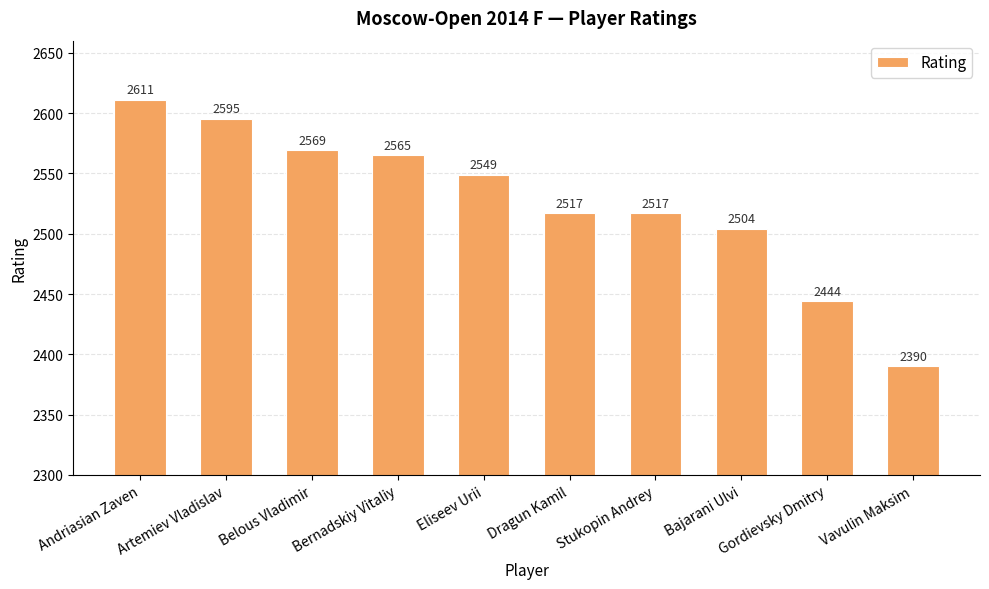

Reading left to right, extract all data points from this chart.

Andriasian Zaven=2611	Artemiev Vladislav=2595	Belous Vladimir=2569	Bernadskiy Vitaliy=2565	Eliseev Urii=2549	Dragun Kamil=2517	Stukopin Andrey=2517	Bajarani Ulvi=2504	Gordievsky Dmitry=2444	Vavulin Maksim=2390